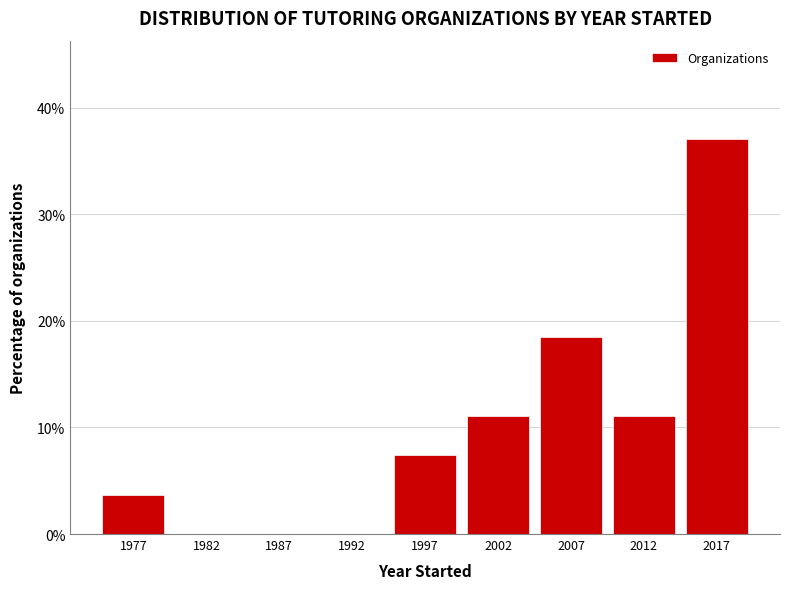

Reading left to right, extract all data points from this chart.

1977=3.7	1982=0.0	1987=0.0	1992=0.0	1997=7.4	2002=11.1	2007=18.5	2012=11.1	2017=37.0